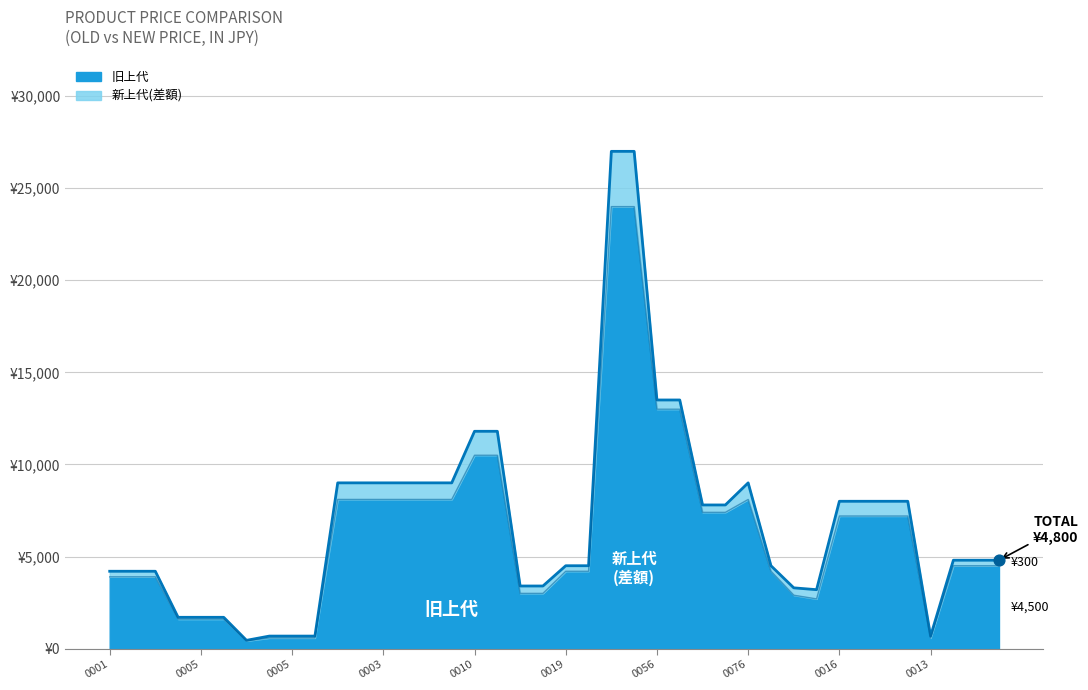

At how many categories does at least one series exceed 13324?

4